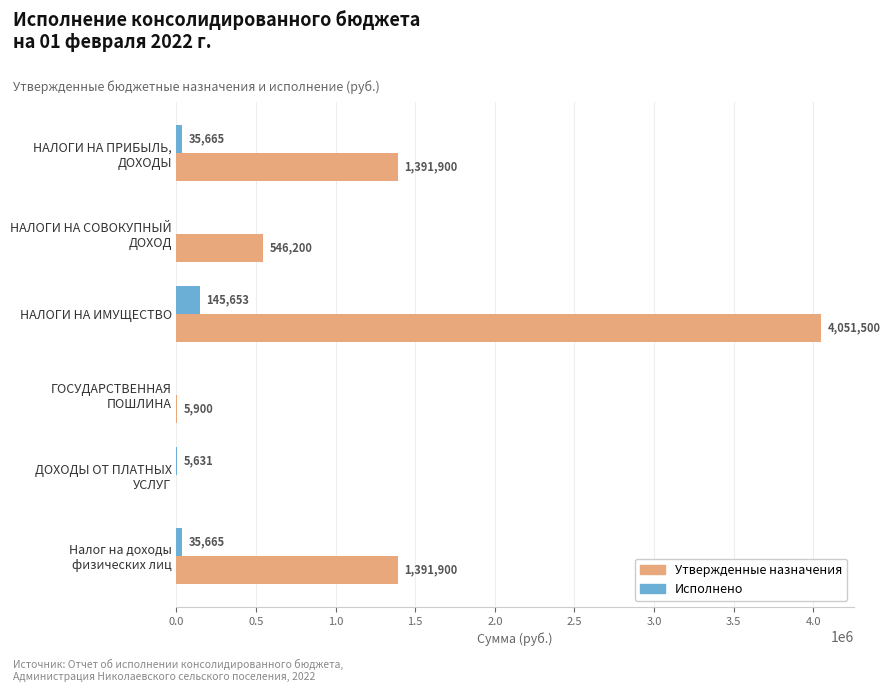

Count the number of data series in this chart.

2